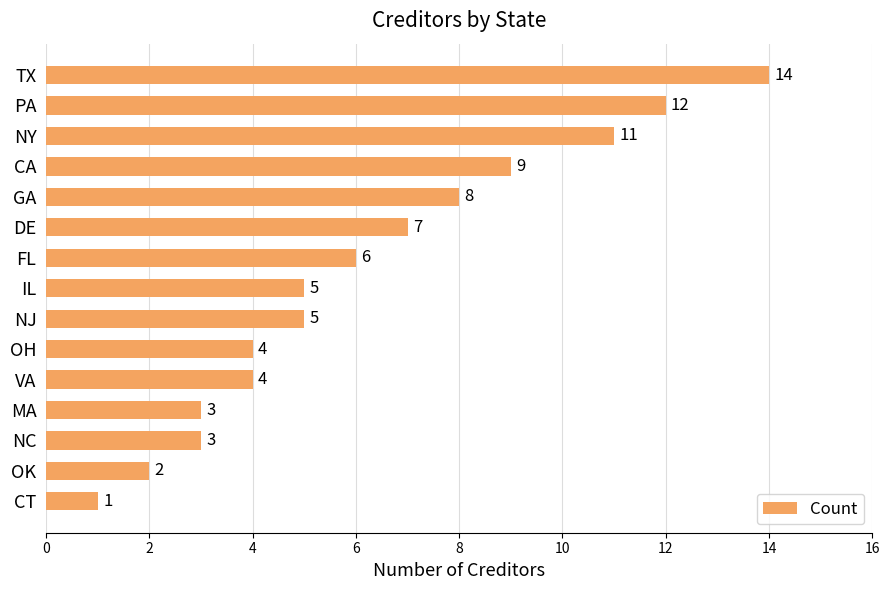

At which label is the value closest to 7?

DE